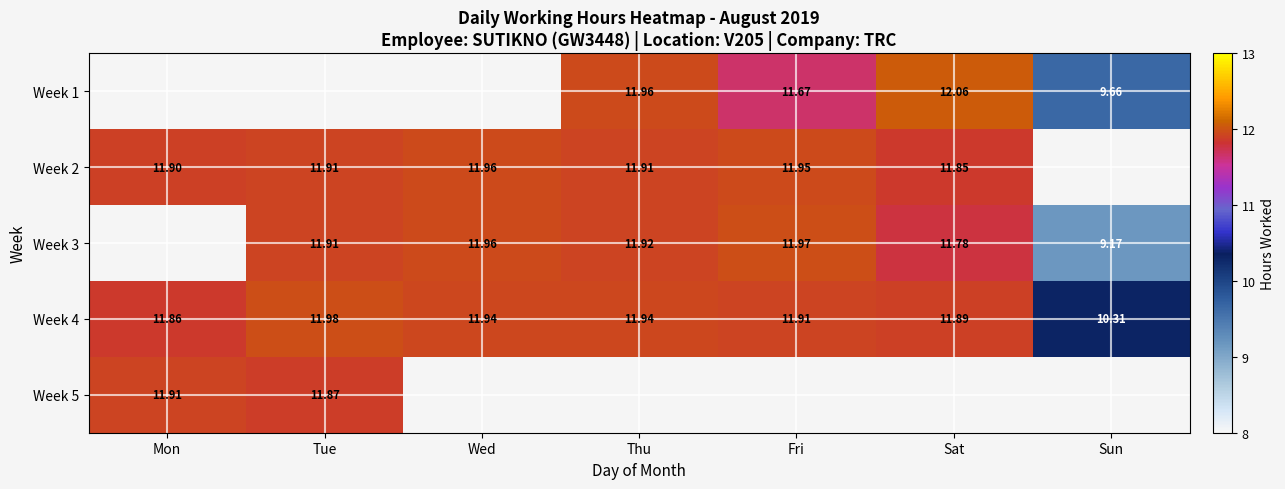

Is the value of Week 5 at Tue greater than the value of Week 1 at Sat?

No